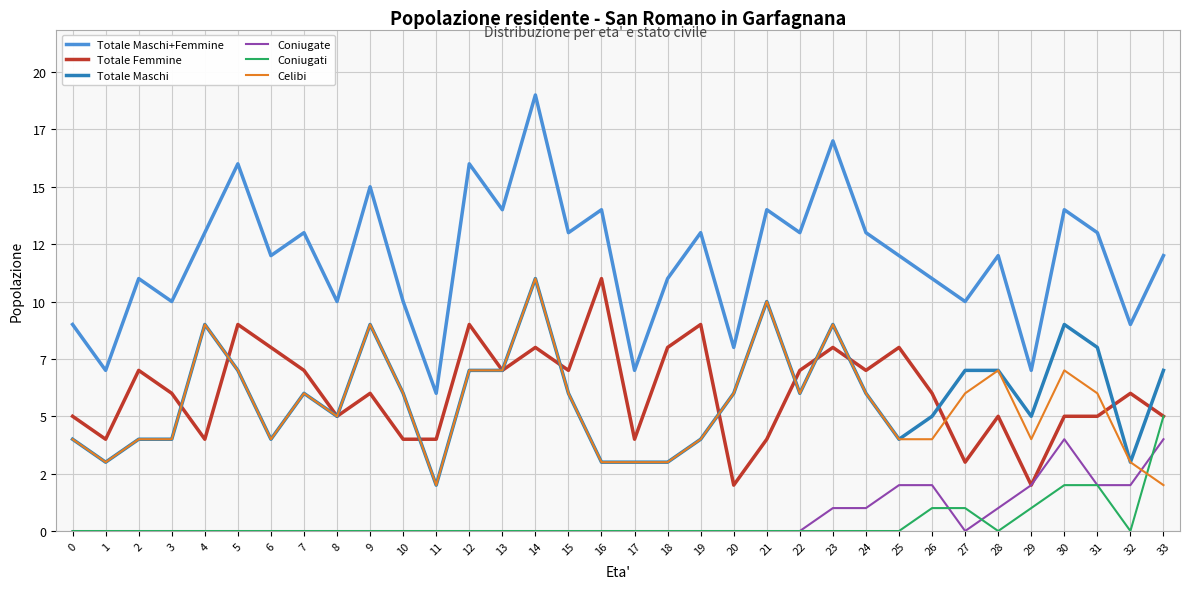

True or false: Celibi and Totale Maschi+Femmine cross at least once.

False